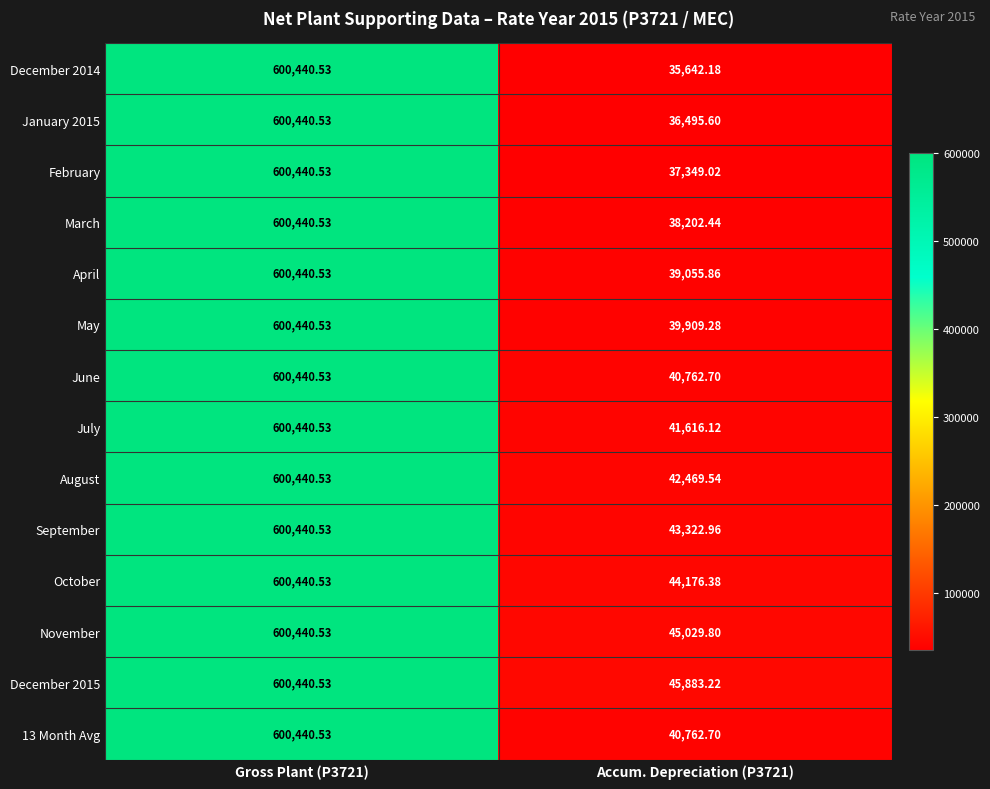

How many values in the July series exceed 600440?

1